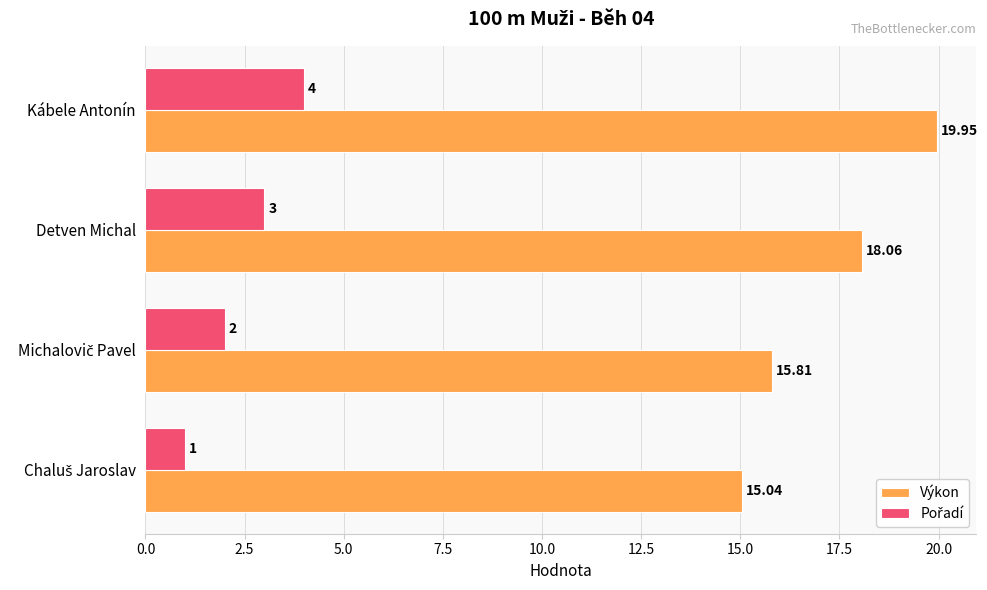

What is the average value of the Výkon series?

17.2